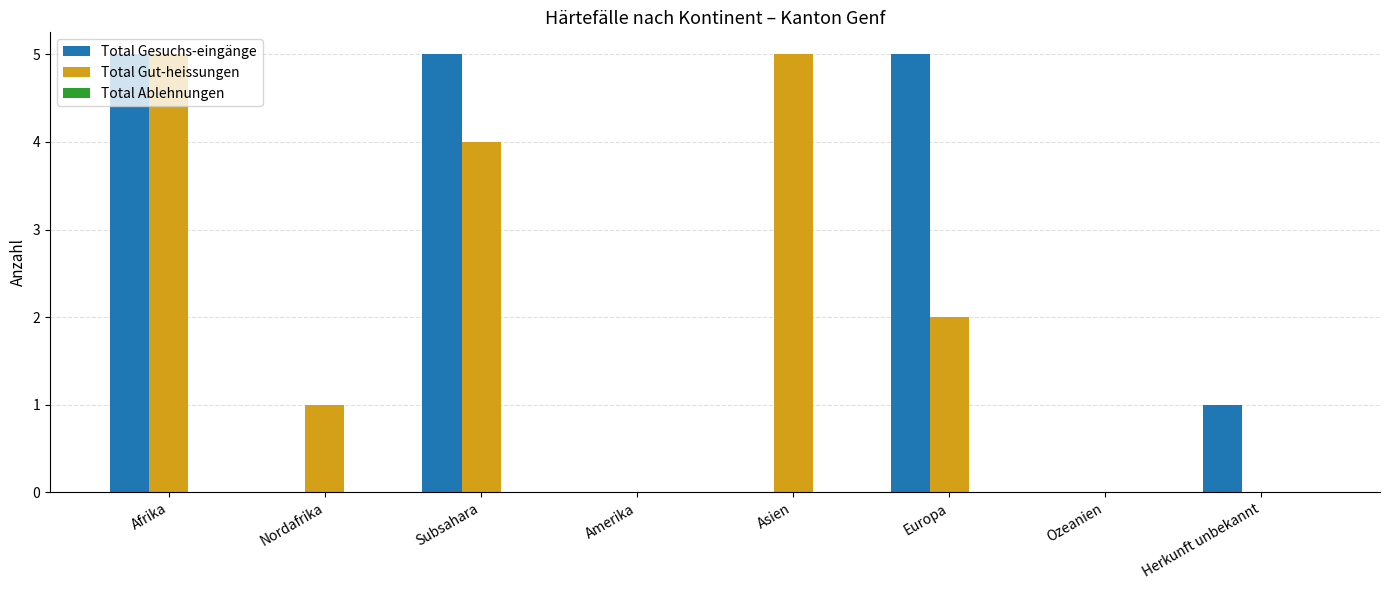

Read the Total Gut-heissungen value at Afrika.

5